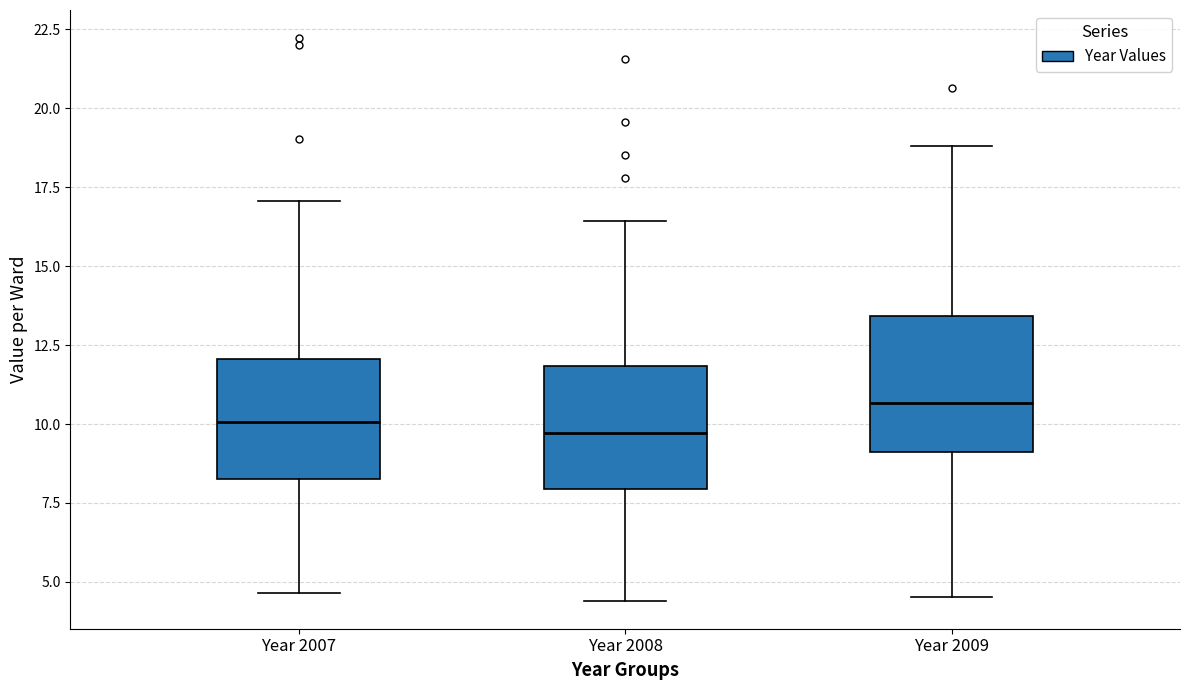

Where does the median line of the box for Year 2008 sit on the y-axis? The values are not printed on the chart, so give them approximately, as read against the axis.

9.5